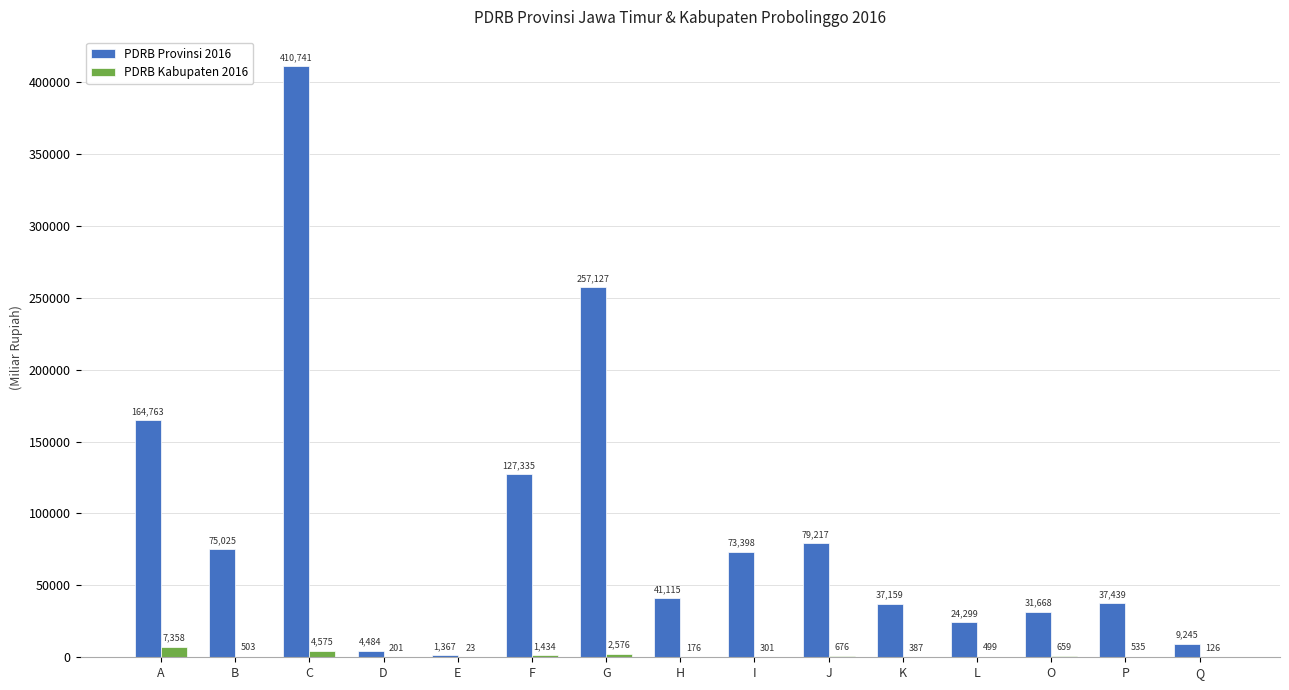

What is the sum of the PDRB Provinsi 2016 values at J and K?

116376.0